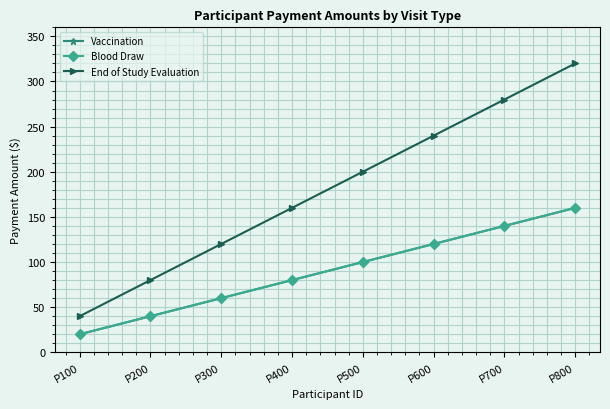

Does the chart have visible grid lines?

Yes